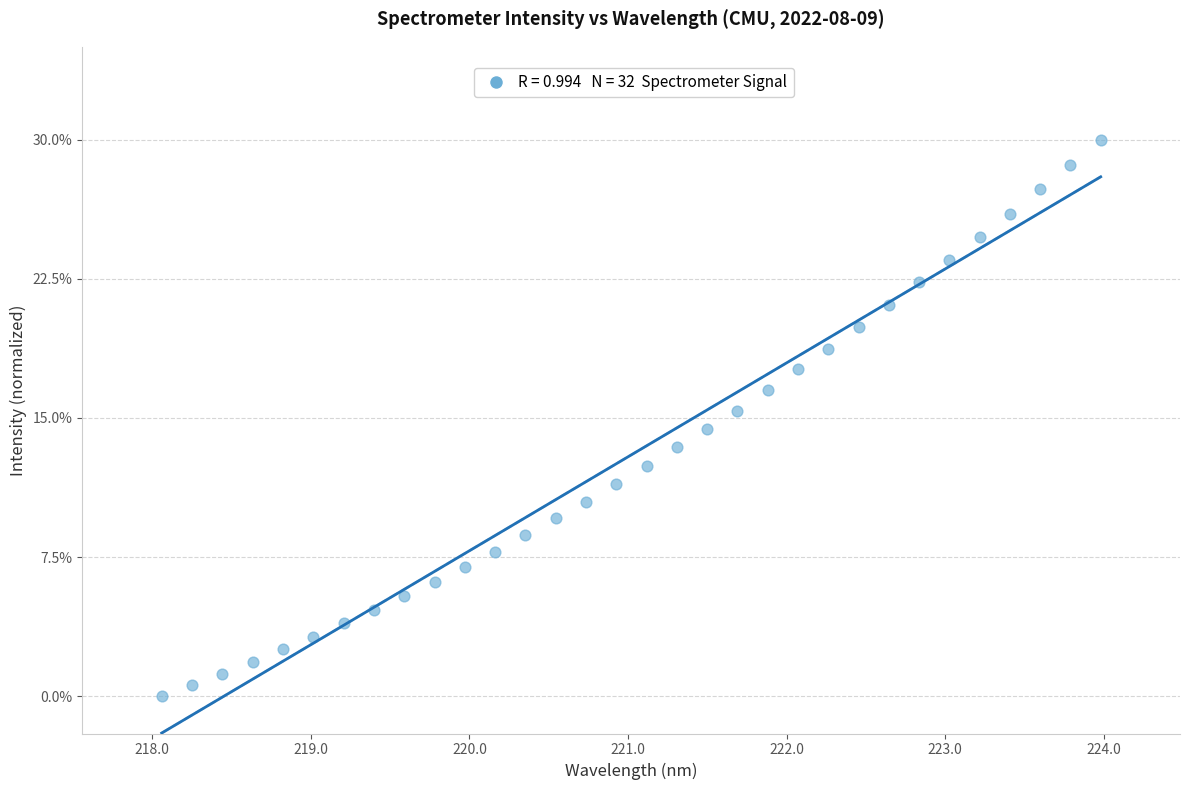

What is the range of X values (max minus min)?

5.9